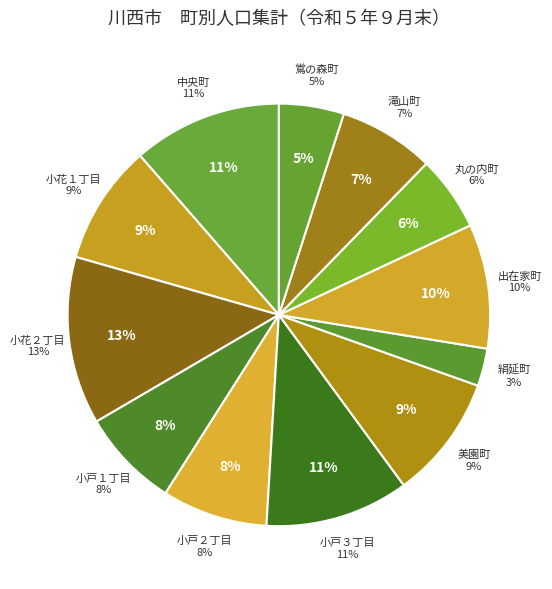

Which has a higher value, 丸の内町 or 美園町?

美園町